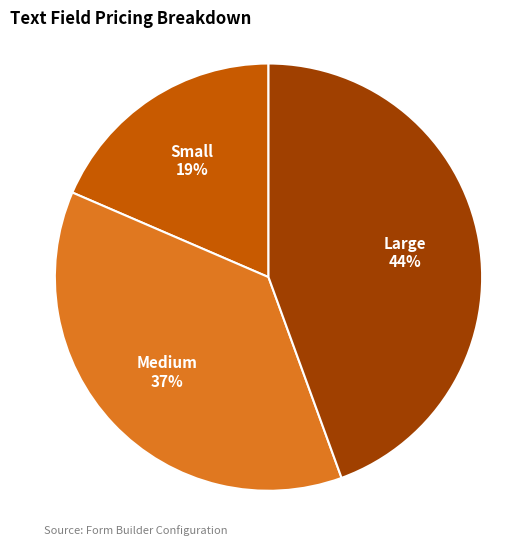

Does any single category account for the majority?

No